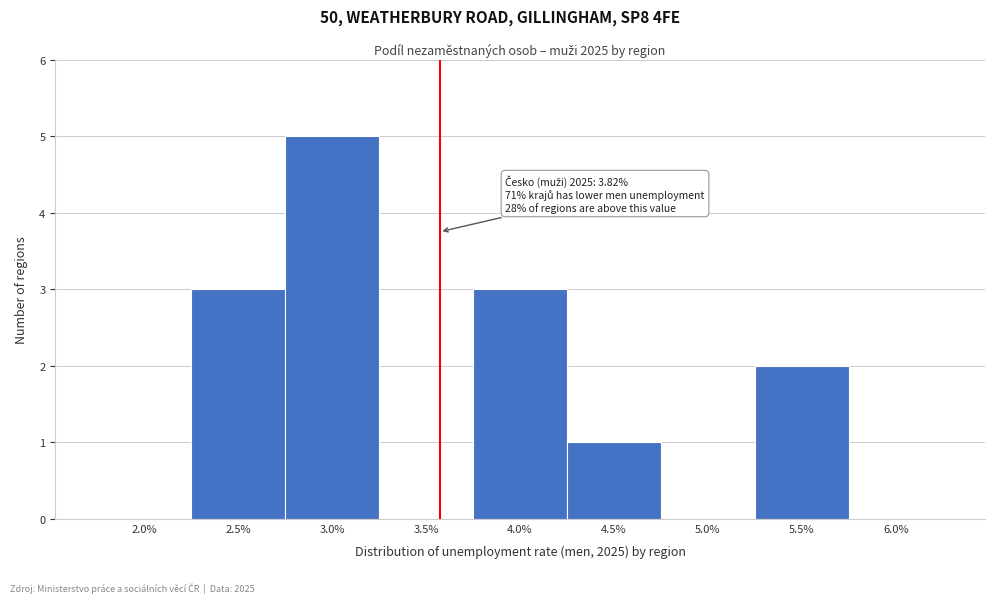

Reading right to left, what are all the values shown in this chart?

6.0%=0	5.5%=2	5.0%=0	4.5%=1	4.0%=3	3.5%=0	3.0%=5	2.5%=3	2.0%=0